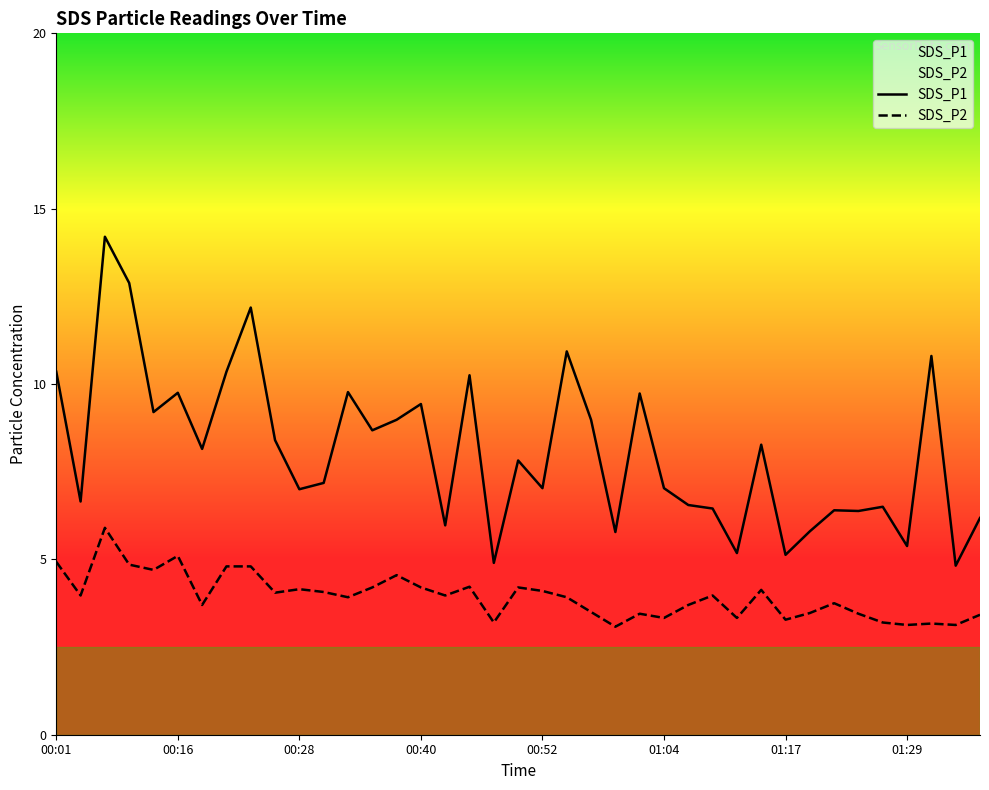

At which label does SDS_P1 first exceed 7?

00:01